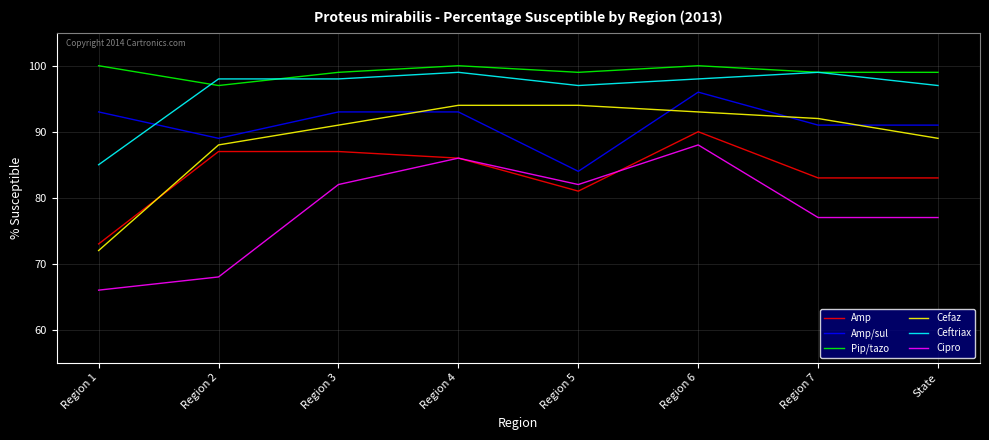

At which category is the sum across all series the highest?

Region 6